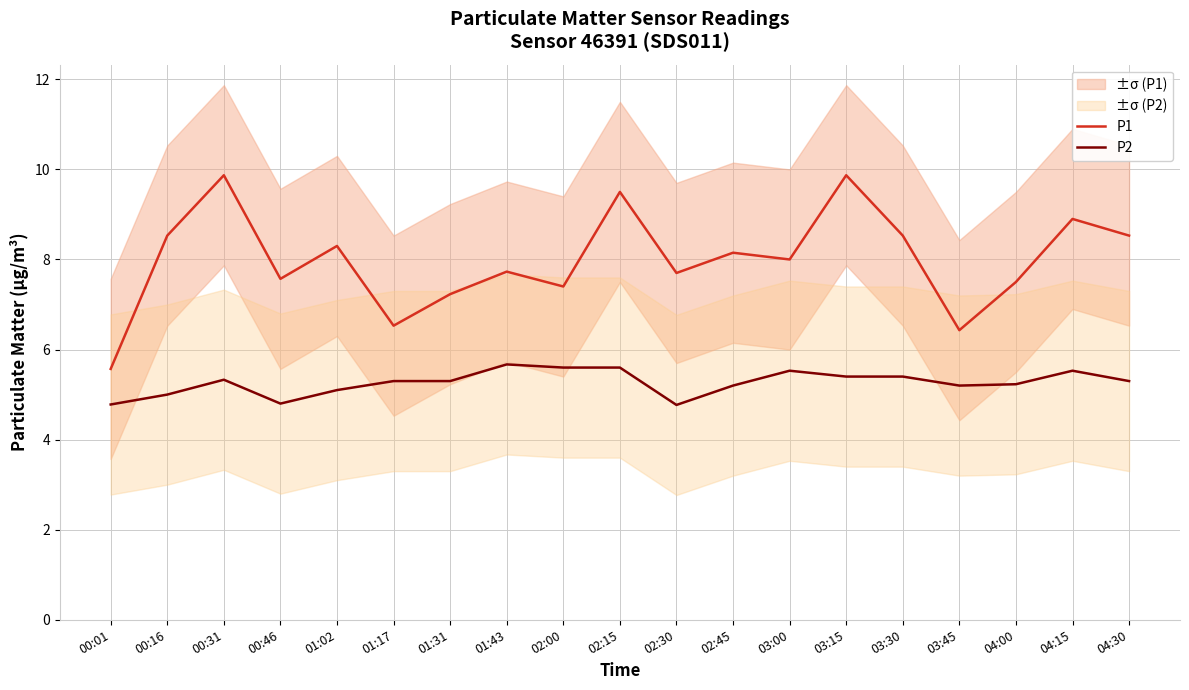

True or false: P2 has a value of 5.6 at 02:15.

True